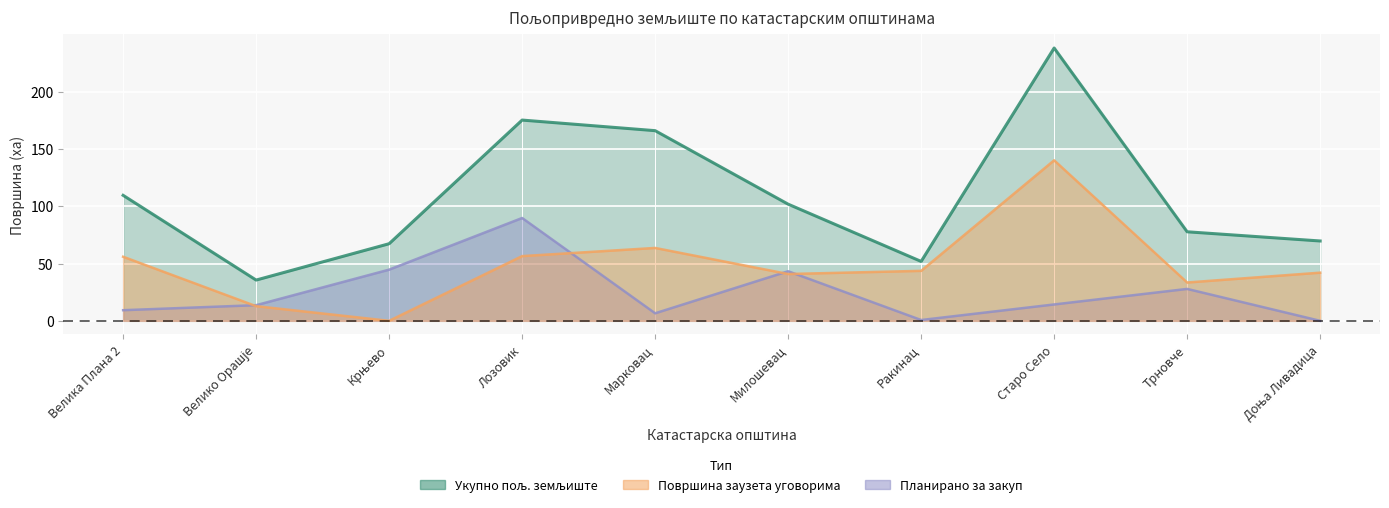

True or false: Планирано за закуп and Површина заузета уговорима intersect in this chart.

True